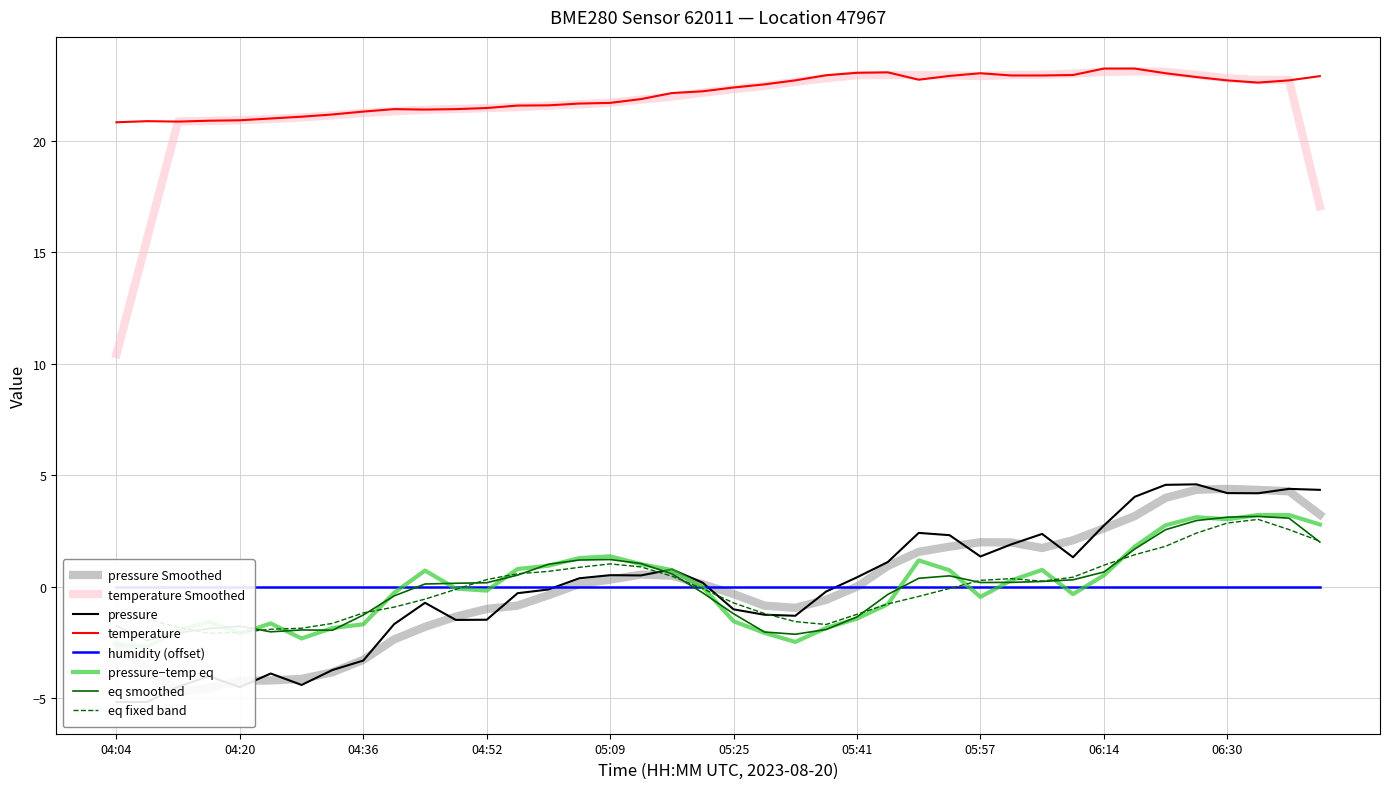

Reading left to right, extract all data points from this chart.

pressure: -5.2	-5.2	-4.5	-4.0	-4.5	-3.9	-4.4	-3.7	-3.3	-1.7	-0.7	-1.5	-1.5	-0.3	-0.1	0.4	0.5	0.5	0.8	0.2	-1.0	-1.3	-1.3	-0.2	0.4	1.1	2.4	2.3	1.3	1.9	2.4	1.3	2.7	4.0	4.6	4.6	4.2	4.2	4.4	4.3
temperature: 20.8	20.9	20.9	20.9	20.9	21.0	21.1	21.2	21.3	21.4	21.4	21.4	21.5	21.6	21.6	21.7	21.7	21.9	22.1	22.2	22.4	22.5	22.7	22.9	23.1	23.1	22.7	22.9	23.0	22.9	22.9	22.9	23.2	23.2	23.0	22.9	22.7	22.6	22.7	22.9